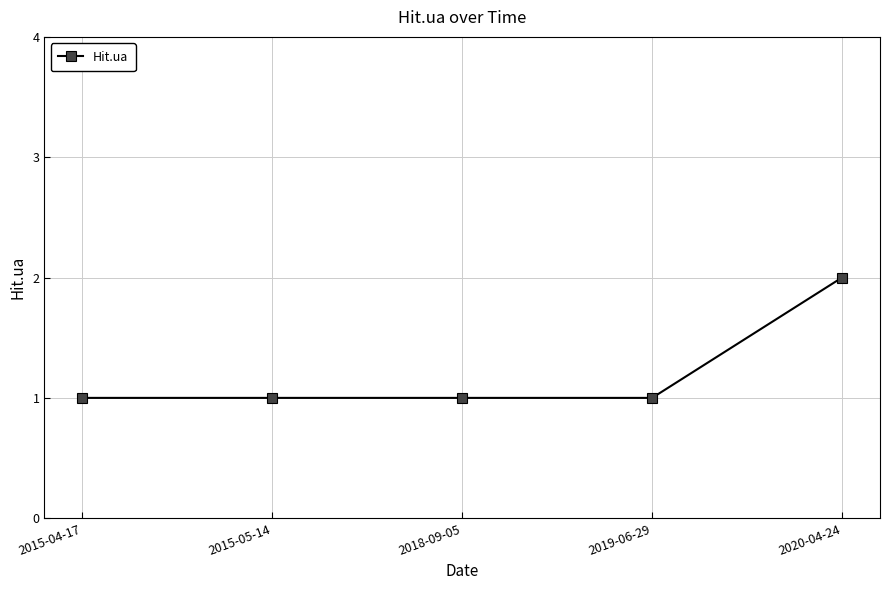

Approximately how many times larger is the value at 2018-09-05 compared to 2015-04-17?

1.0